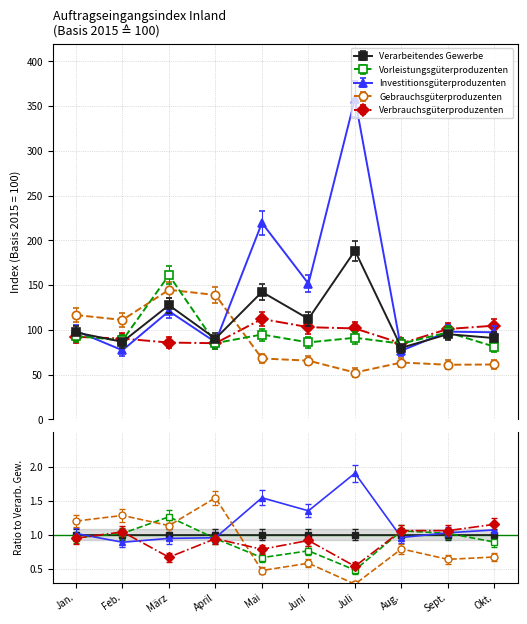

In Verarbeitendes Gewerbe, how many points are lower than both neighbors (excluding endpoints)?

4